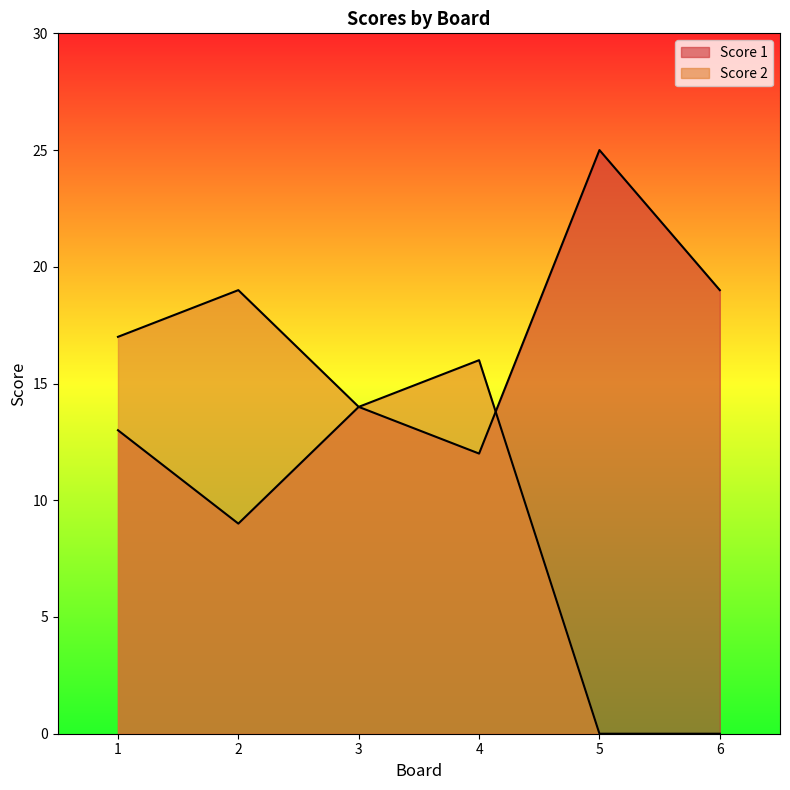

Reading left to right, list all the values displayed in this chart.

Score 1: 1=13	2=9	3=14	4=12	5=25	6=19
Score 2: 1=17	2=19	3=14	4=16	5=0	6=0